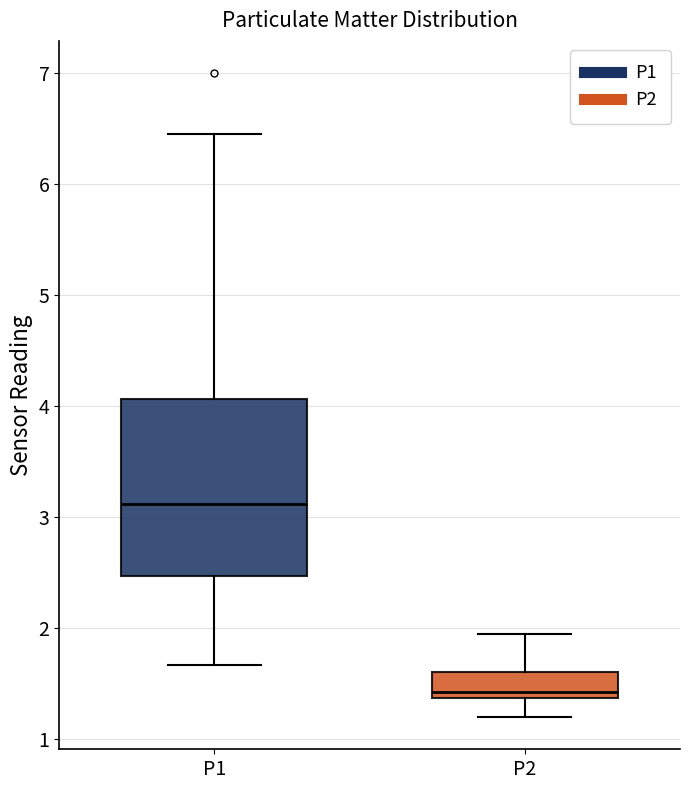

Reading left to right, transcribe this box plot: for each box, give where its median line is, the range the box spans, and where its two whiskers end, as read against the y-axis. The values are not printed on the chart, so give them approximately, as read against the axis.

P1: median 3.1, box 2.5 to 4.1, whiskers 1.7 to 6.5
P2: median 1.4 (just above the box's lower edge), box 1.4 to 1.6, whiskers 1.2 to 2.0